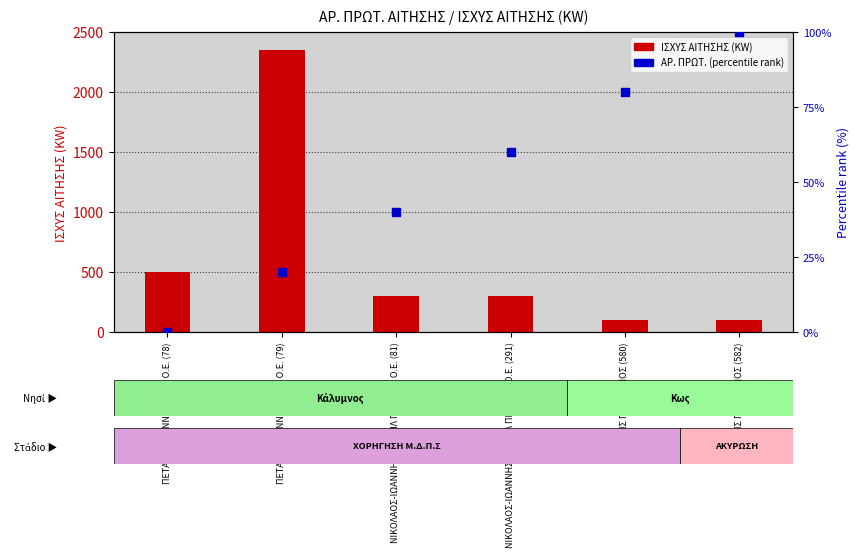

Which series has the widest spread of Y values?

ΙΣΧΥΣ ΑΙΤΗΣΗΣ (KW)